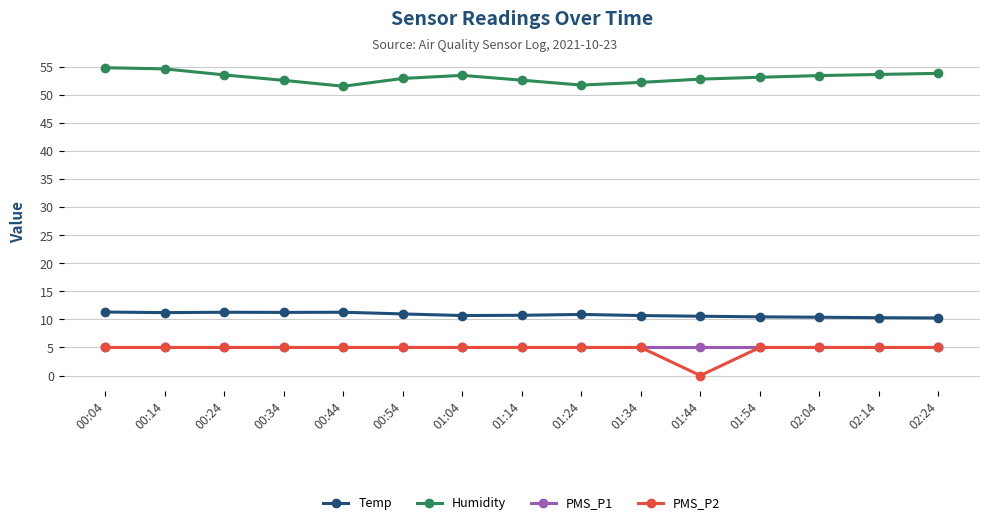

True or false: Humidity has a value of 17.2 at 01:54.

False